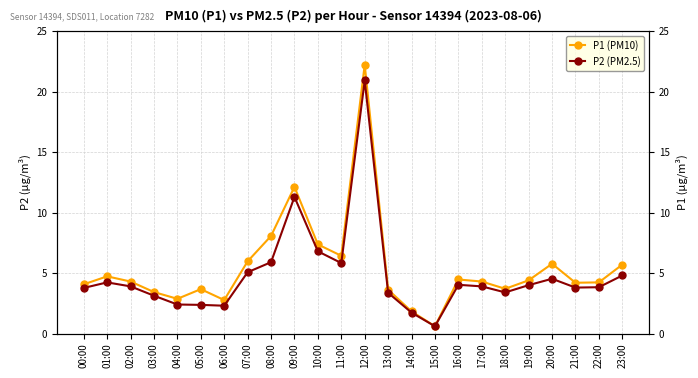

What is the difference between the highest and lowest values at 08:00?

2.2